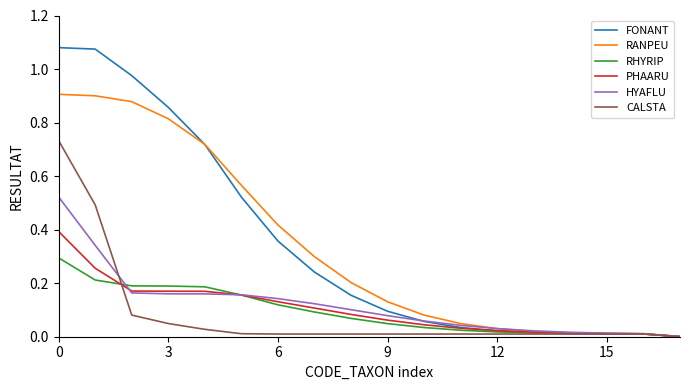

List the series in order of their peak value, lowest first.

RHYRIP, PHAARU, HYAFLU, CALSTA, RANPEU, FONANT